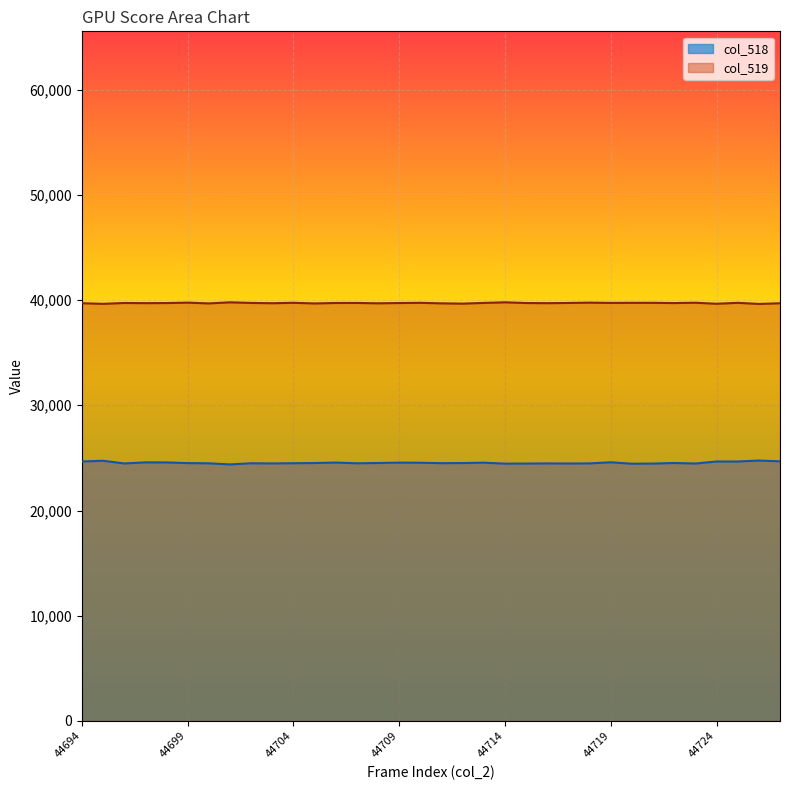

What is the value of the 8th point from the left?

24380